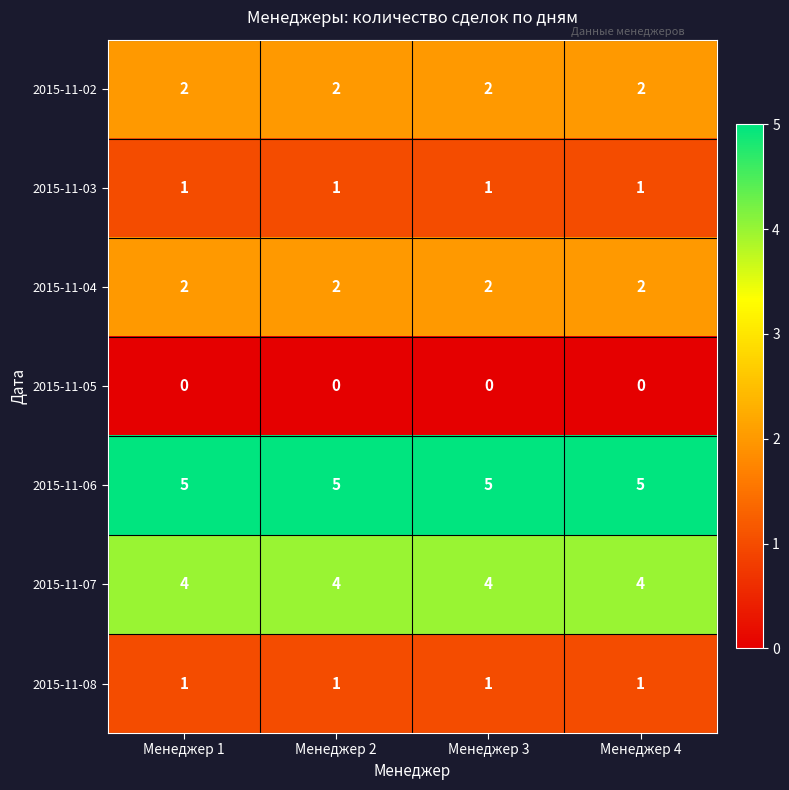

Which series has the largest total across all categories?

2015-11-06